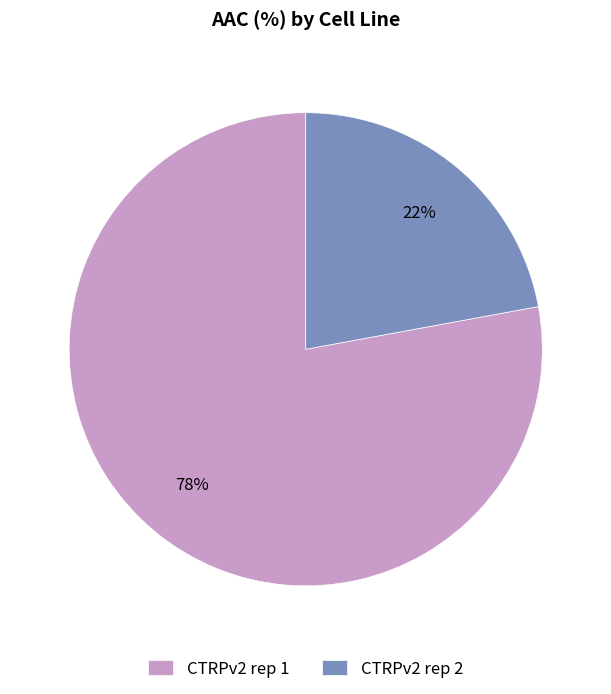

Which category accounts for the majority?

CTRPv2 rep 1